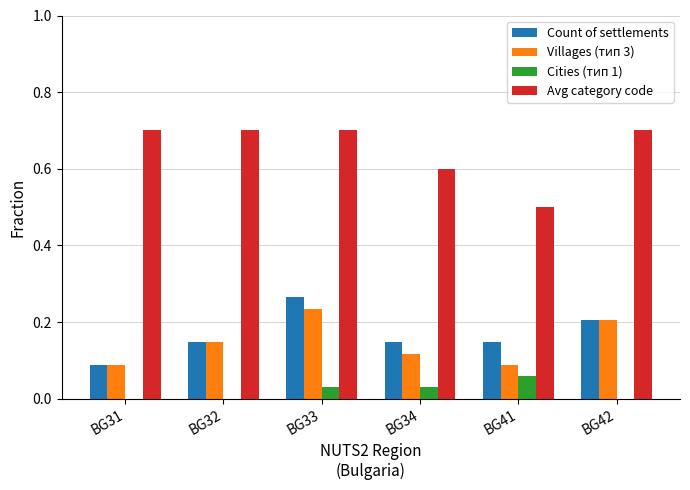

The value of Avg category code at BG41 is 0.3. True or false?

False